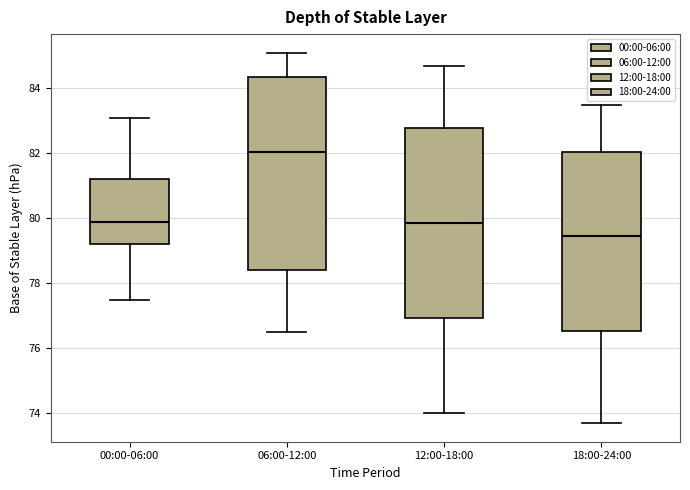

Where does the upper whisker of the box for 06:00-12:00 end on the y-axis? The values are not printed on the chart, so give them approximately, as read against the axis.

85.2